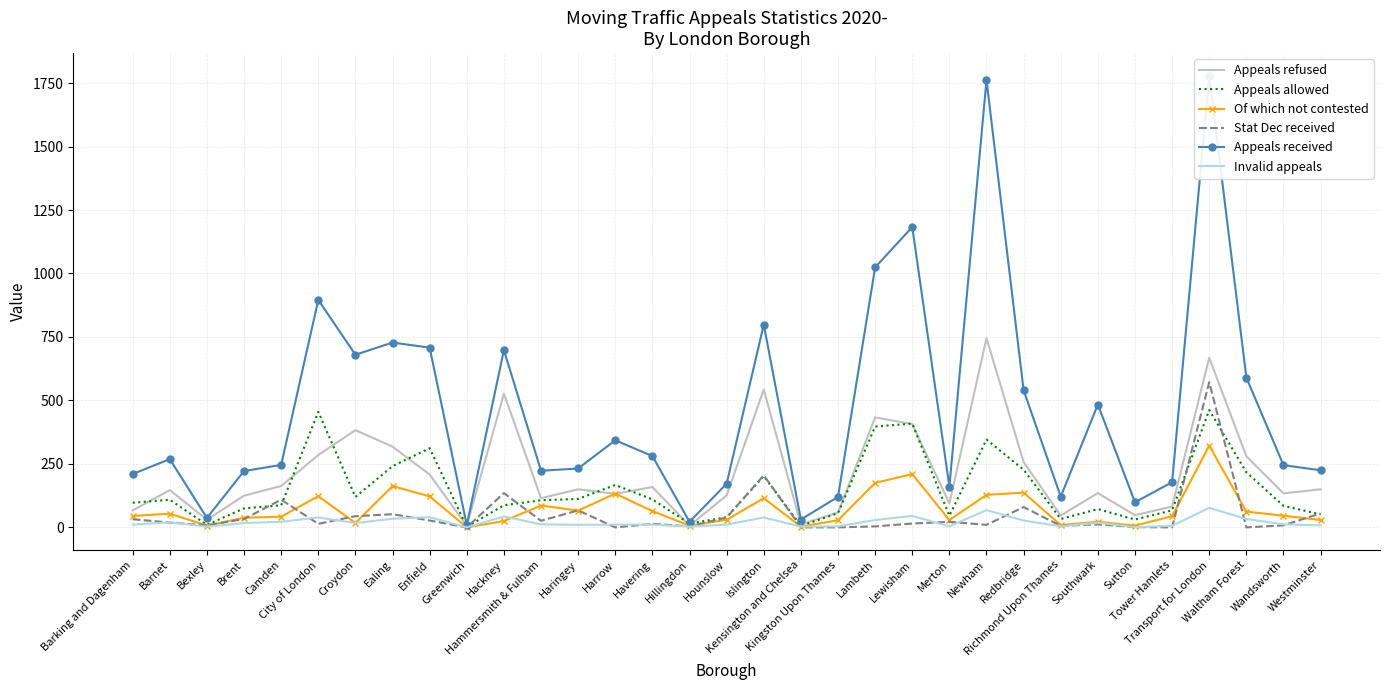

At which label does Stat Dec received reach its minimum?

Greenwich